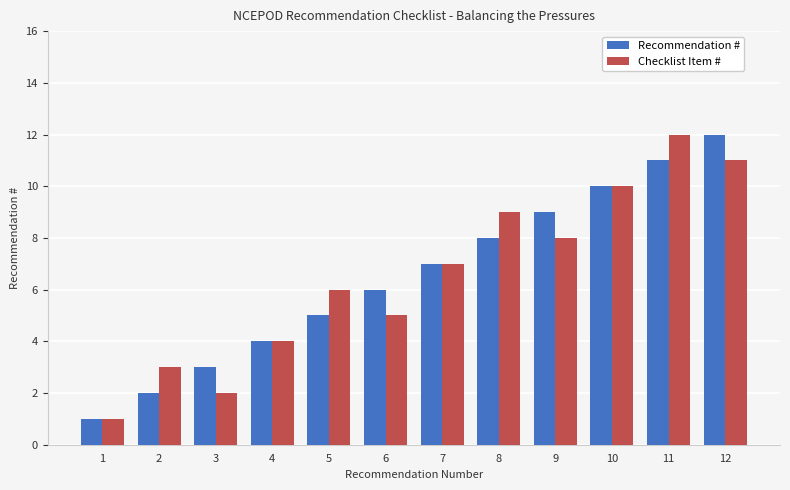

Is it true that Checklist Item # equals 10 at 10?

True